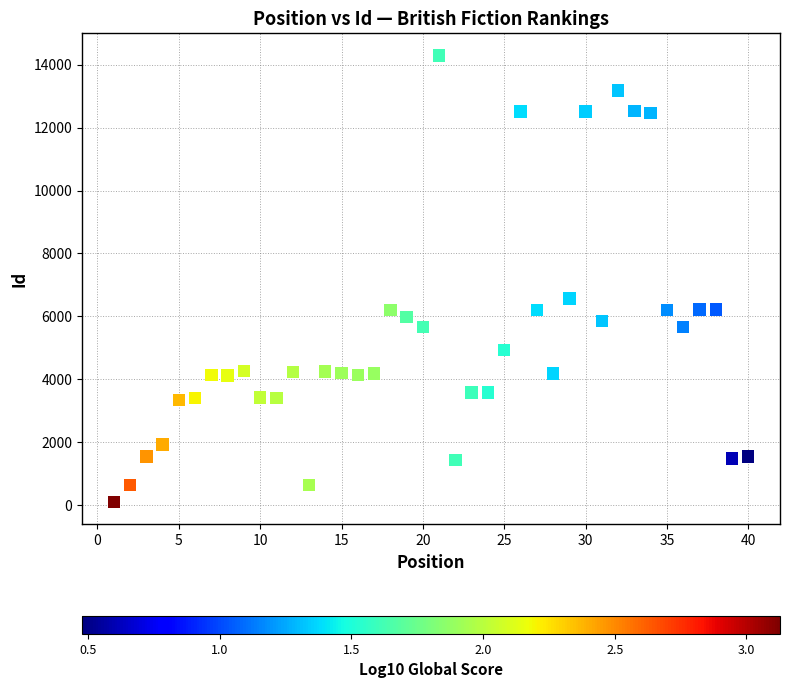

What Y value in the scatter plot is closest to 7197?

6568